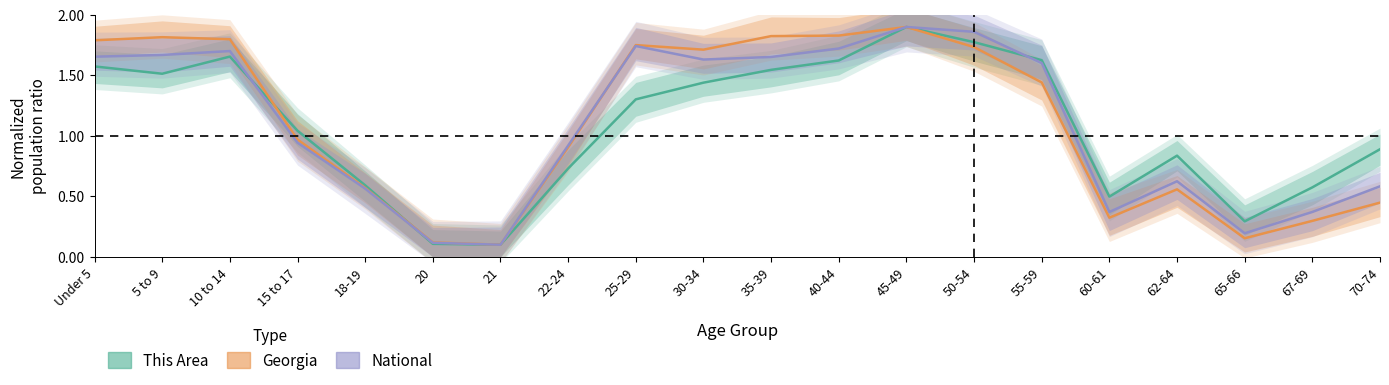

At how many categories does at least one series exceed 1?

11